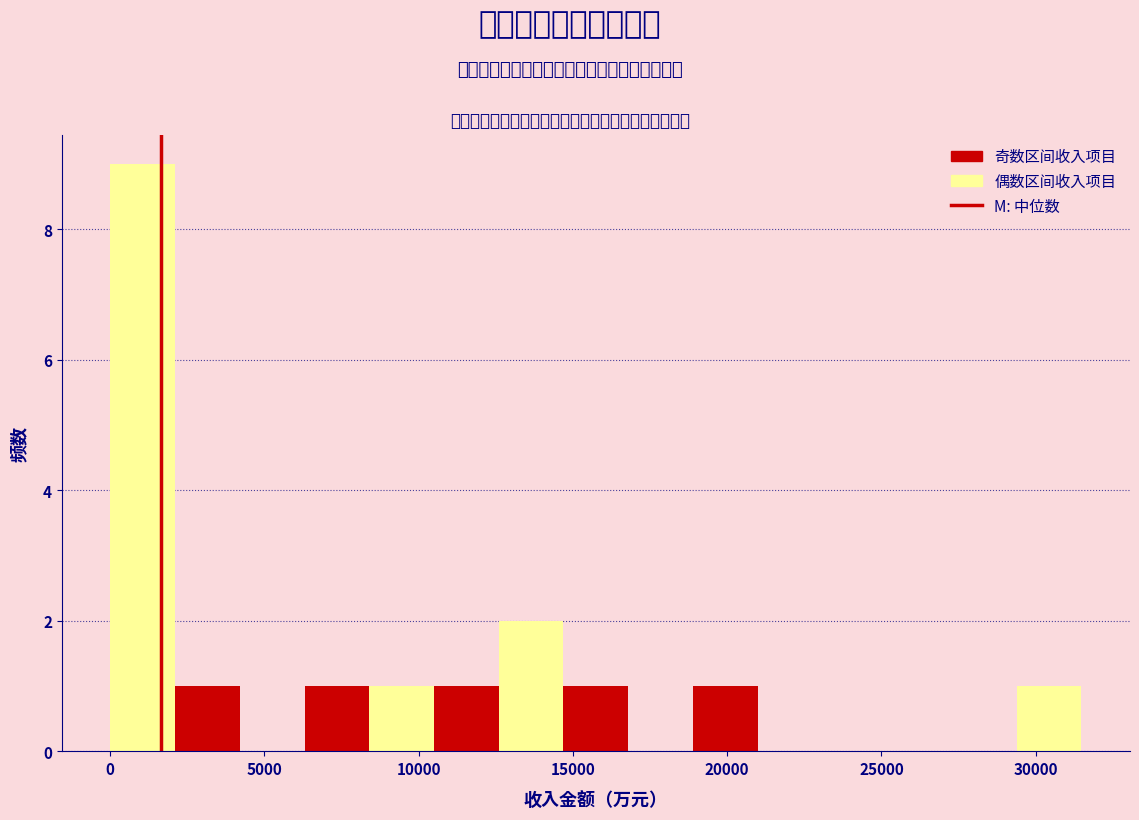

Reading left to right, transcribe this chart: for each bar, give the range it covers on the x-axis and its height. Neither the bar edges nor the heights are printed on the chart, so give them approximately, as read against the axes.

0 to 2000: 9
2000 to 4000: 1
4000 to 6500: 0
6500 to 8500: 1
8500 to 10500: 1
10500 to 12500: 1
12500 to 14500: 2
14500 to 17000: 1
17000 to 19000: 0
19000 to 21000: 1
21000 to 23000: 0
23000 to 25000: 0
25000 to 27500: 0
27500 to 29500: 0
29500 to 31500: 1